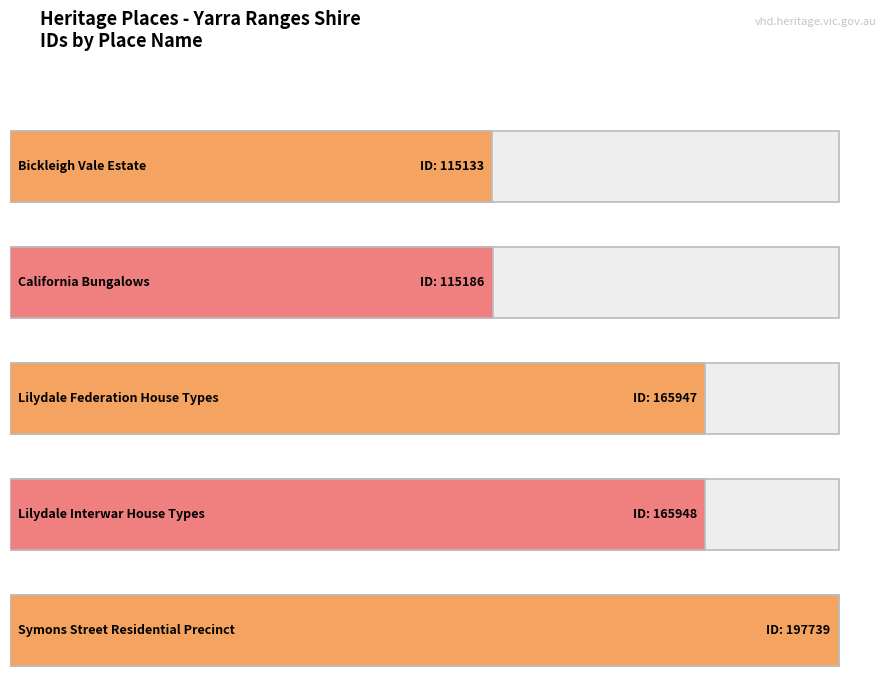

Reading left to right, what are all the values shown in this chart?

Bickleigh Vale Estate=115133	California Bungalows=115186	Lilydale Federation House Types=165947	Lilydale Interwar House Types=165948	Symons Street Residential Precinct=197739